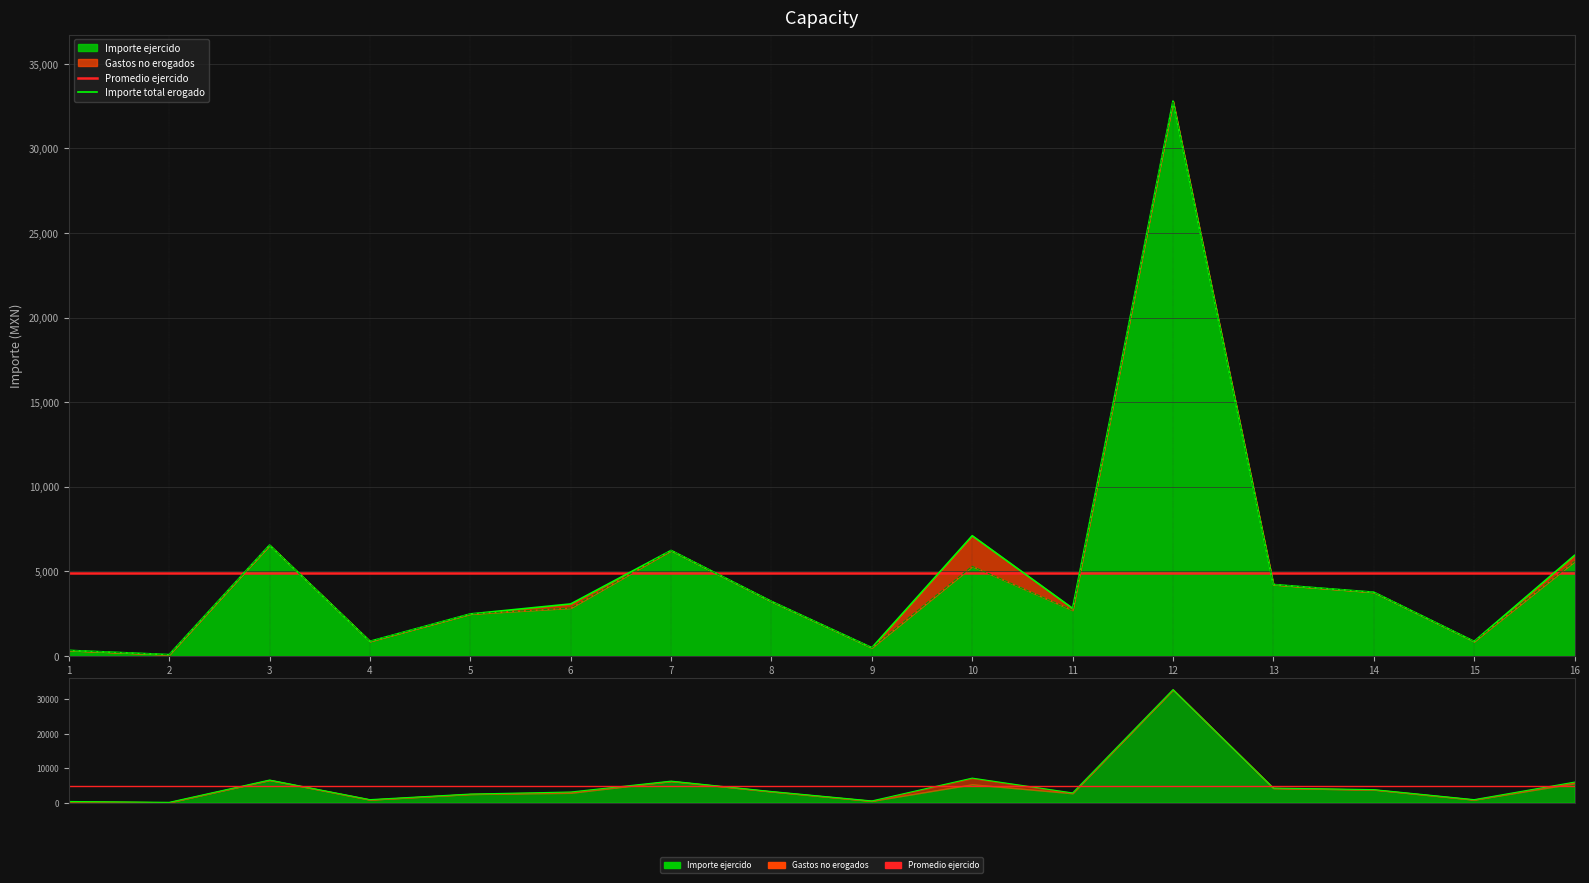

What is the difference between the second highest and minimum values in the Importe ejercido series?

6474.0